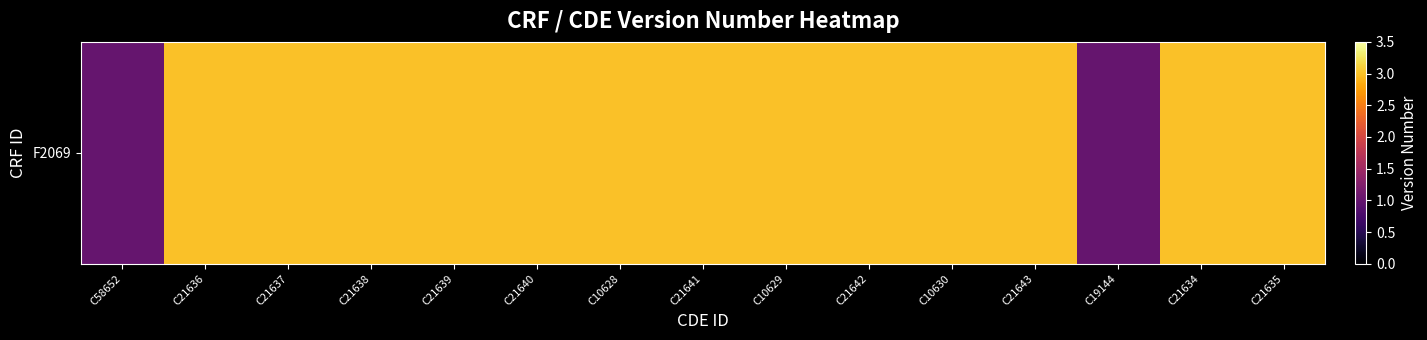

What is the approximate value at C21642?

3